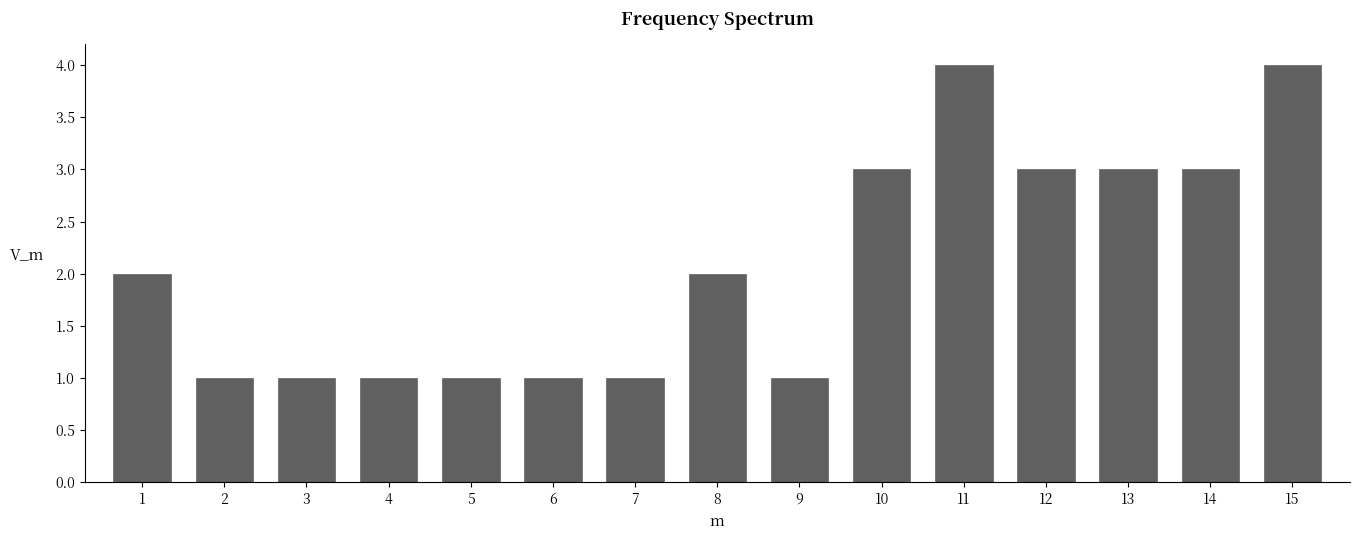

Reading left to right, list all the values displayed in this chart.

1=2	2=1	3=1	4=1	5=1	6=1	7=1	8=2	9=1	10=3	11=4	12=3	13=3	14=3	15=4